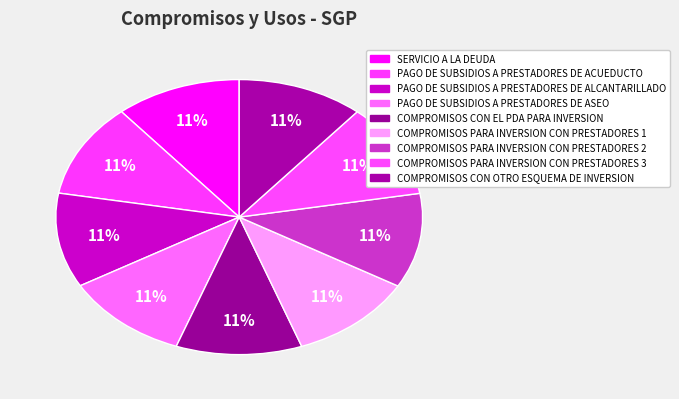

The COMPROMISOS PARA INVERSION CON PRESTADORES 1 slice represents 23% of the pie. True or false?

False